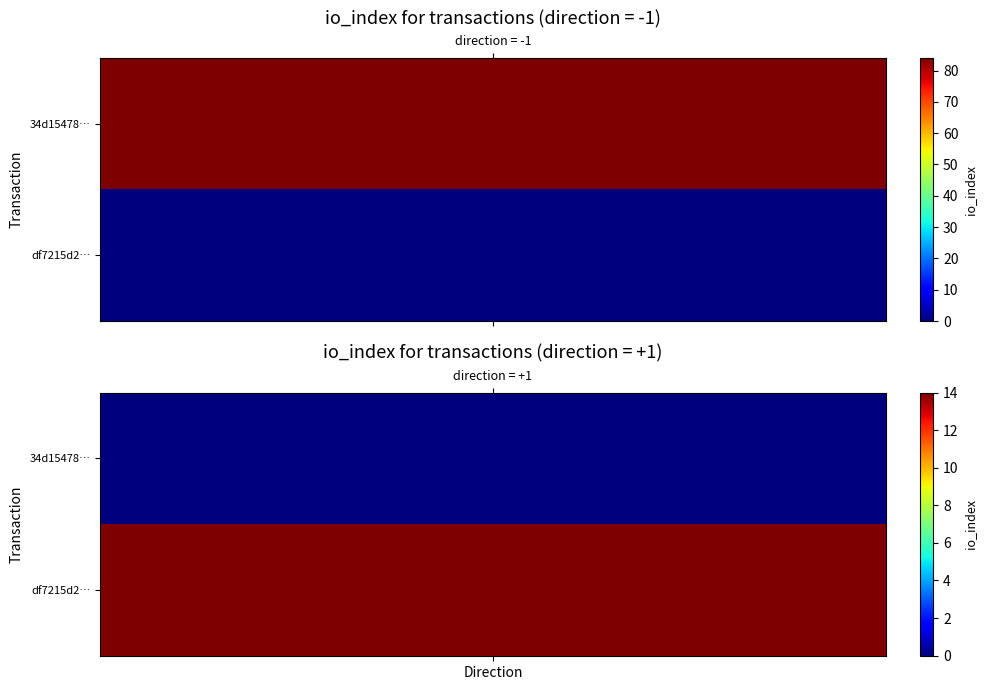

What is the highest value of the df7215d2ee561848b0f08bcffa5feefb7f753b2 series?

14